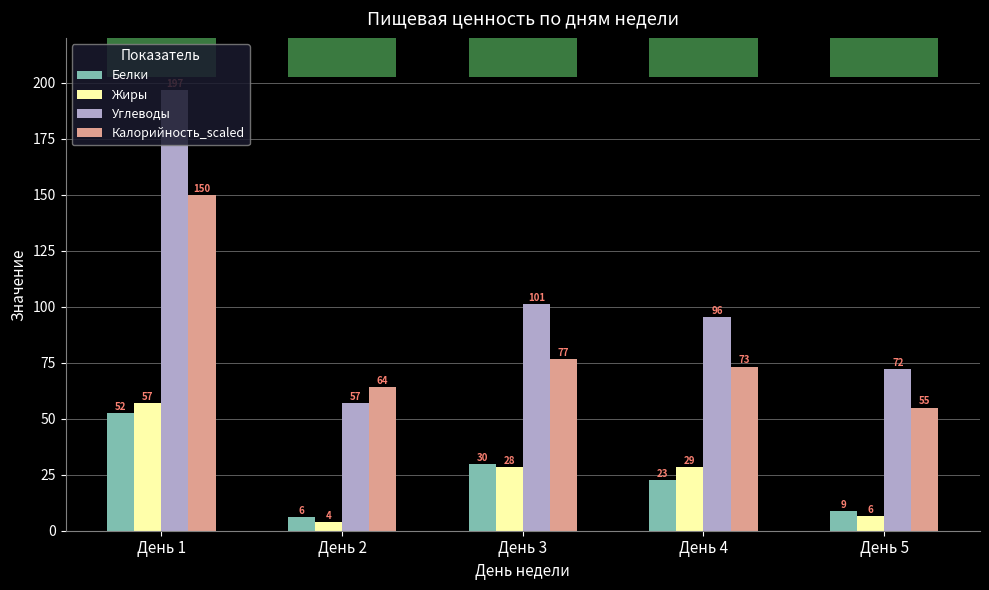

Which series has the largest range (max minus min)?

Углеводы